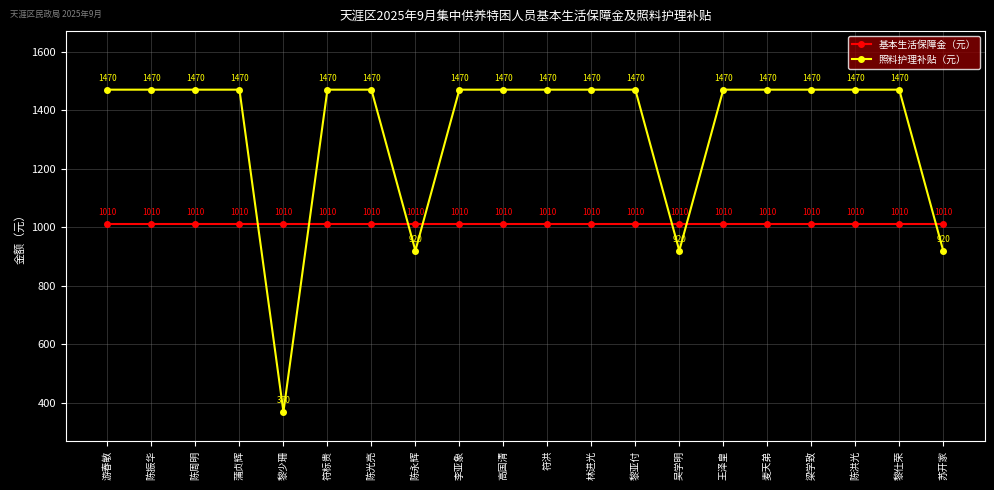

True or false: 照料护理补贴（元） has a value of 1460 at 苏开家.

False